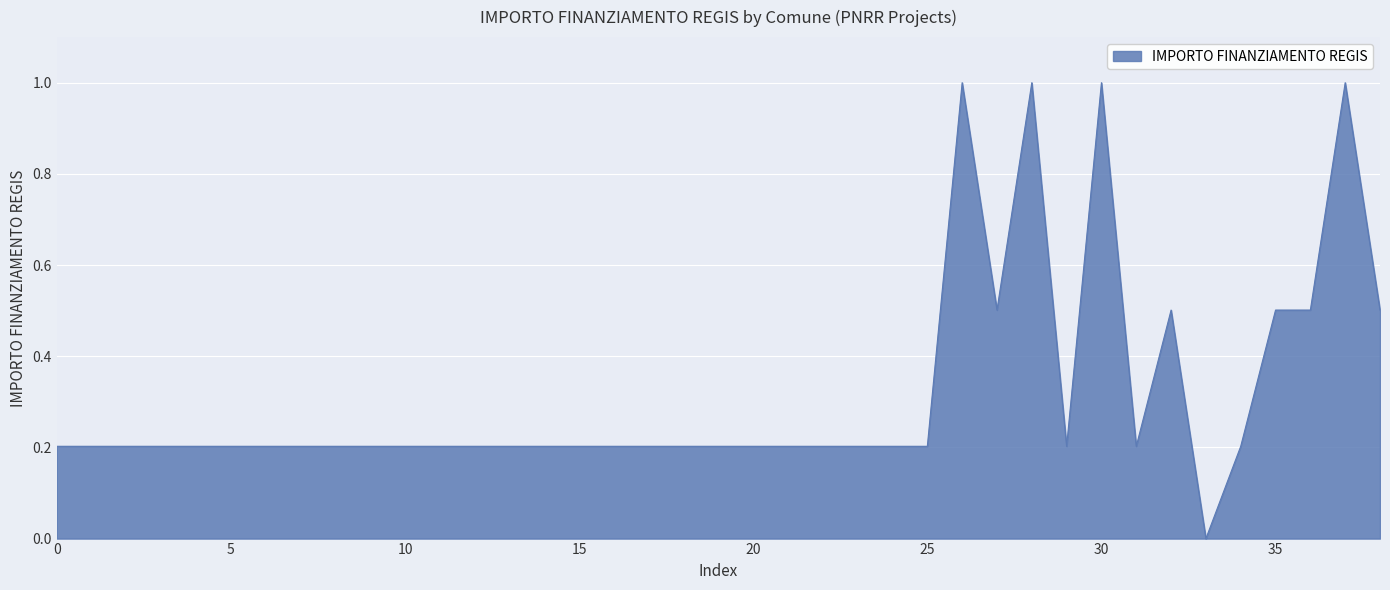

What is the difference between the maximum and minimum values?

1.0